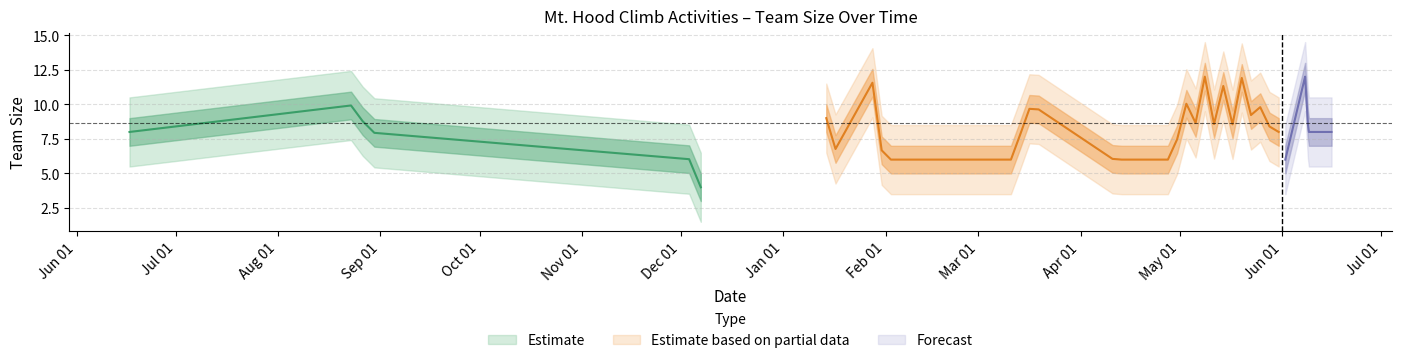

The value at 2018-12-07 is 1. True or false?

False